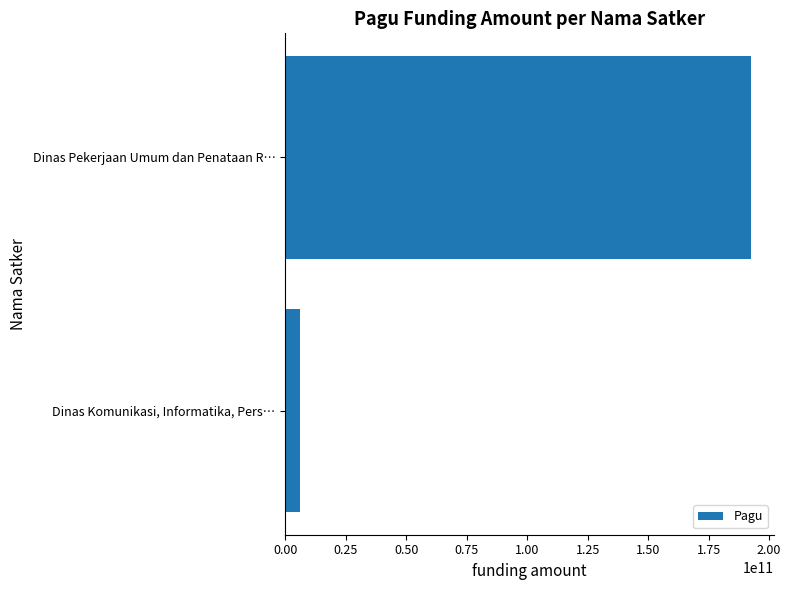

What is the difference between the maximum and minimum values?

186320073700